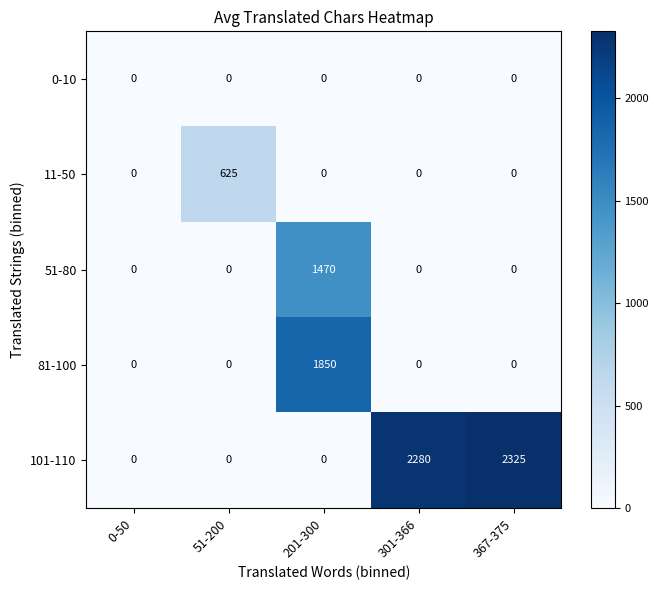

The value of 51-80 at 301-366 is 0. True or false?

True